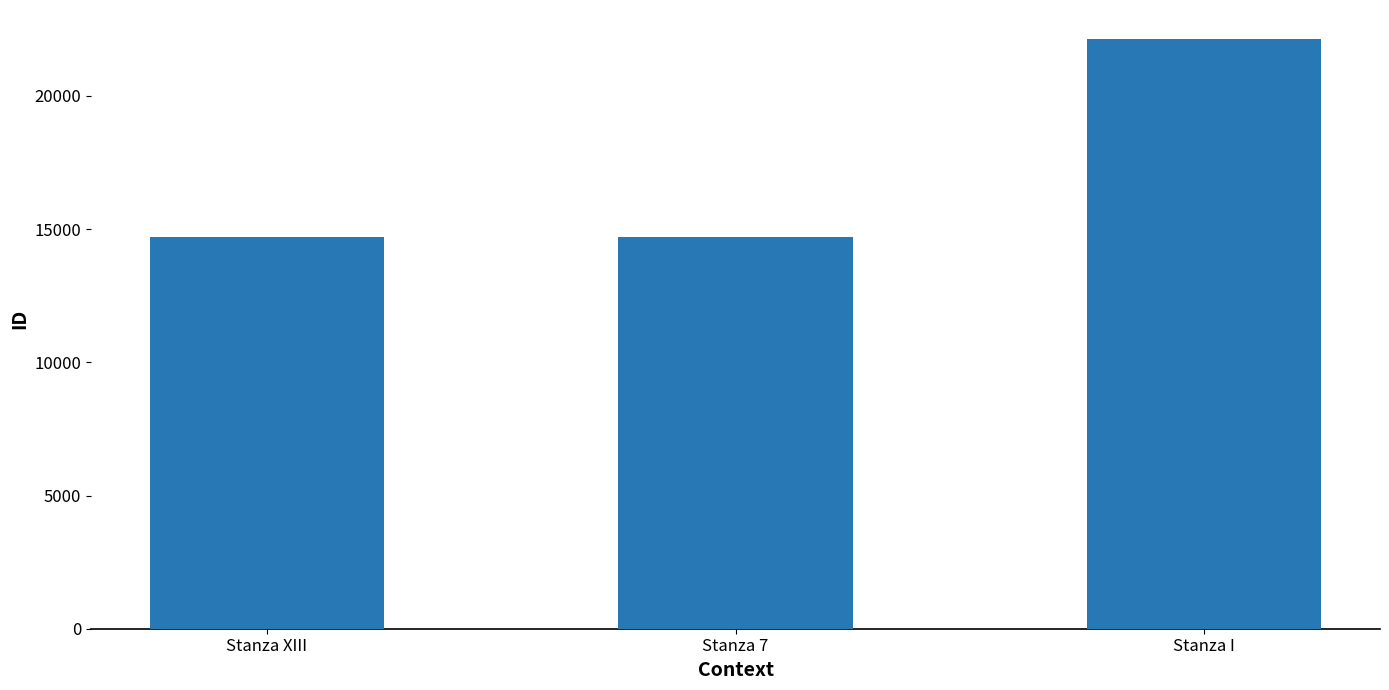

What is the maximum value shown in the chart?

22116.0